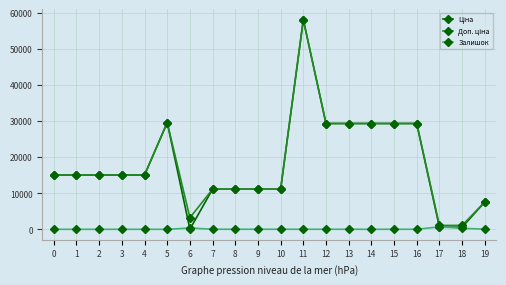

The value of Залишок at 4 is 0.0. True or false?

True